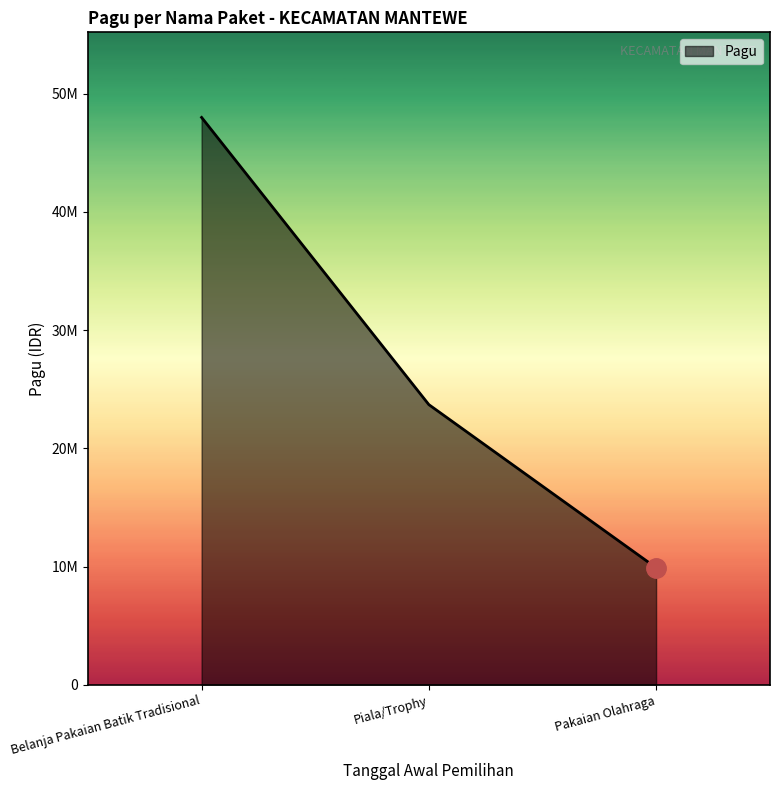

At which label is the value closest to 28950000?

Piala/Trophy